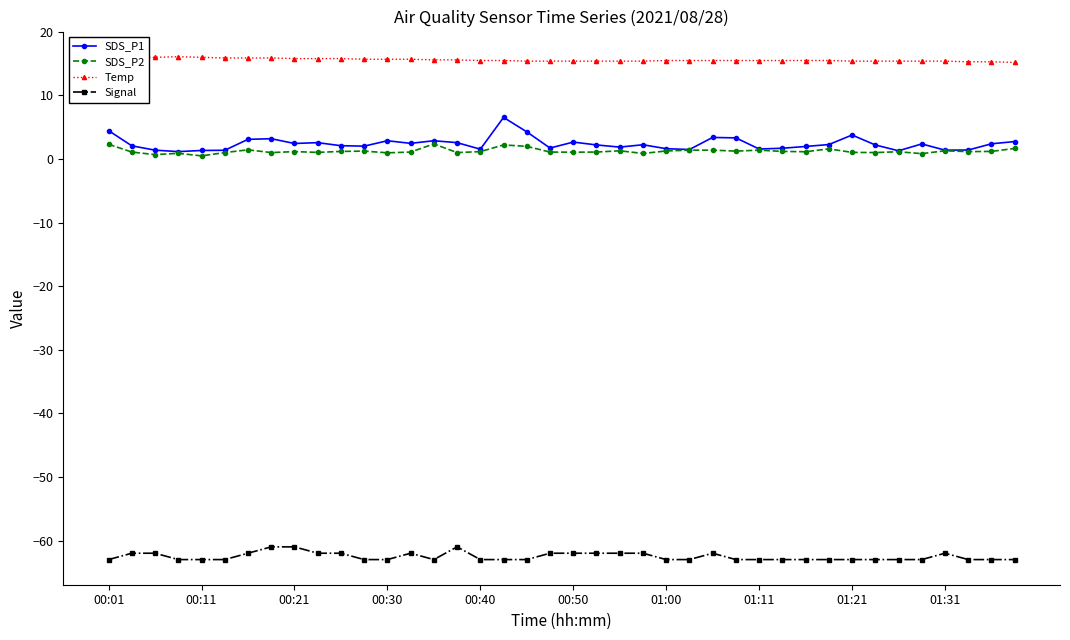

What is the minimum value shown in the chart?

-63.0